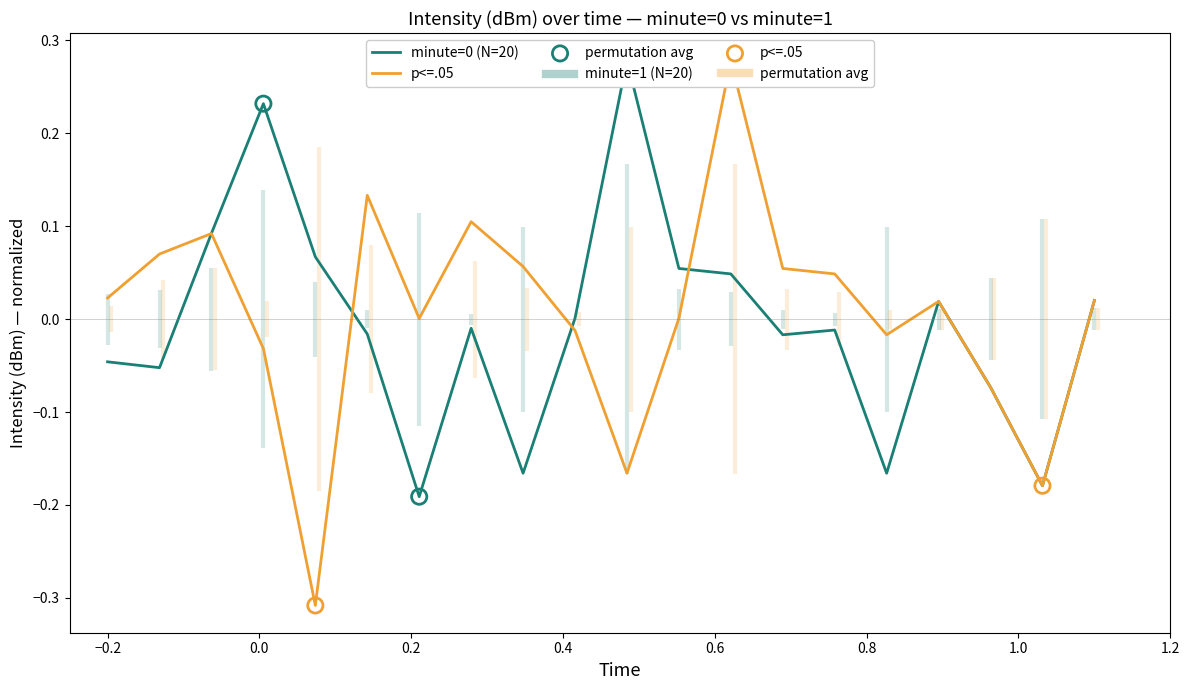

Which series has the largest total across all categories?

intensity(dBm) min1avg